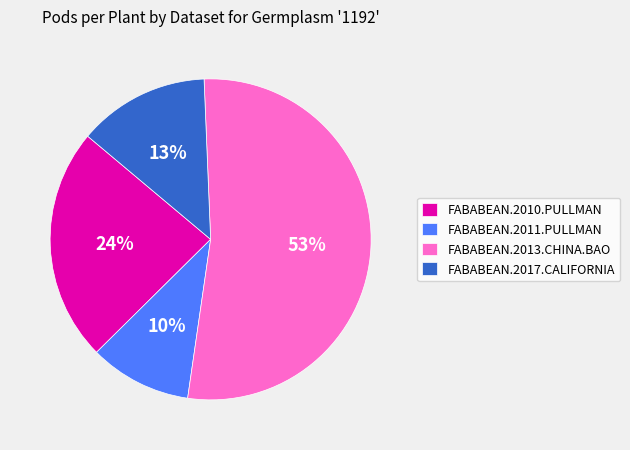

Which slice is the smallest?

FABABEAN.2011.PULLMAN